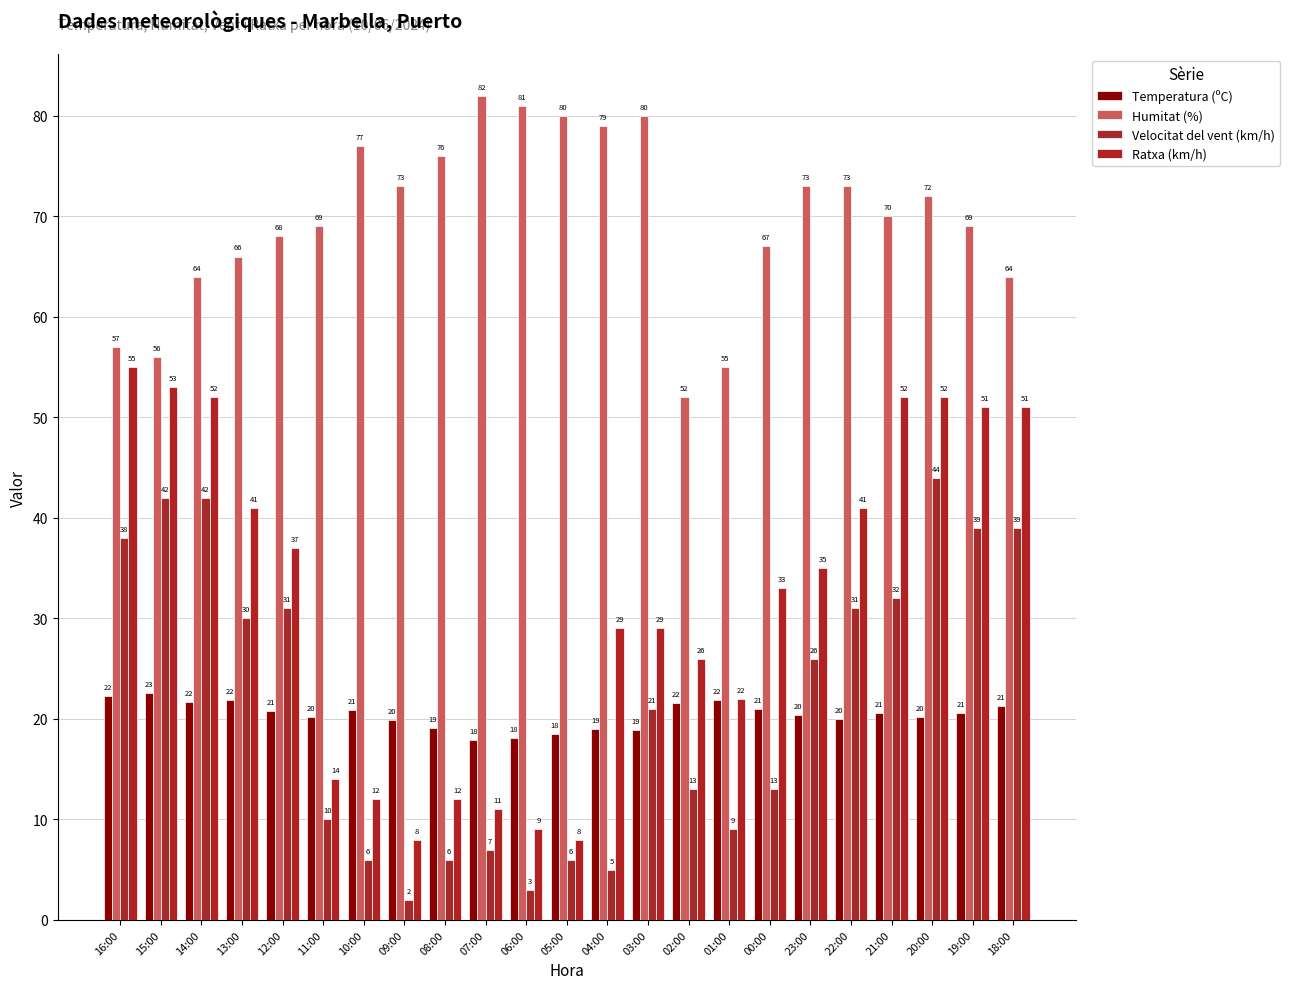

At which category is the sum across all series the highest?

20:00